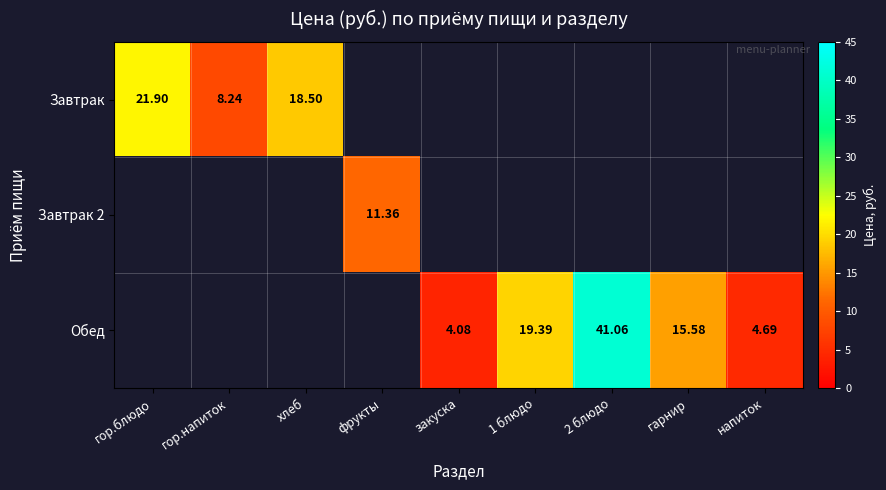

How many positive values does the Завтрак 2 series have?

1